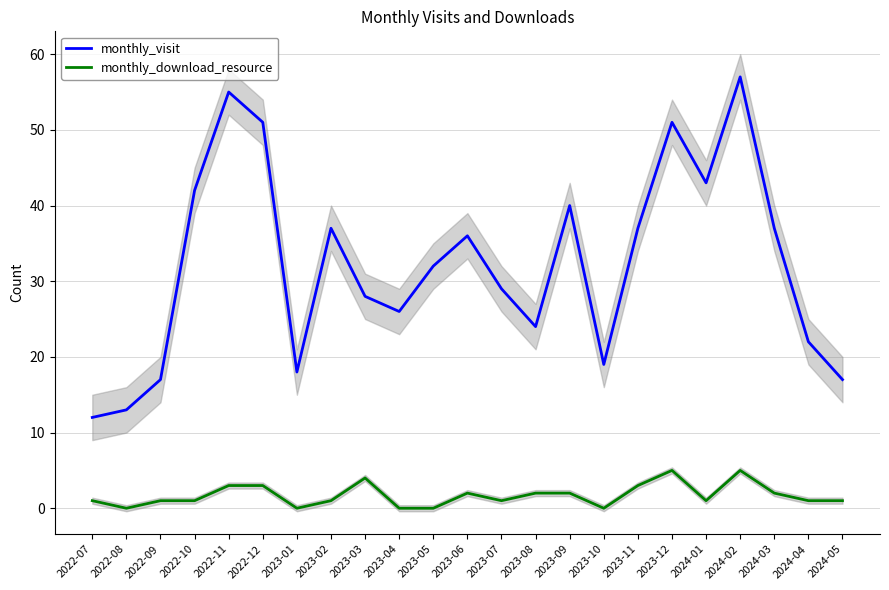

In monthly_download_resource, how many points are lower than both neighbors (excluding endpoints)?

5